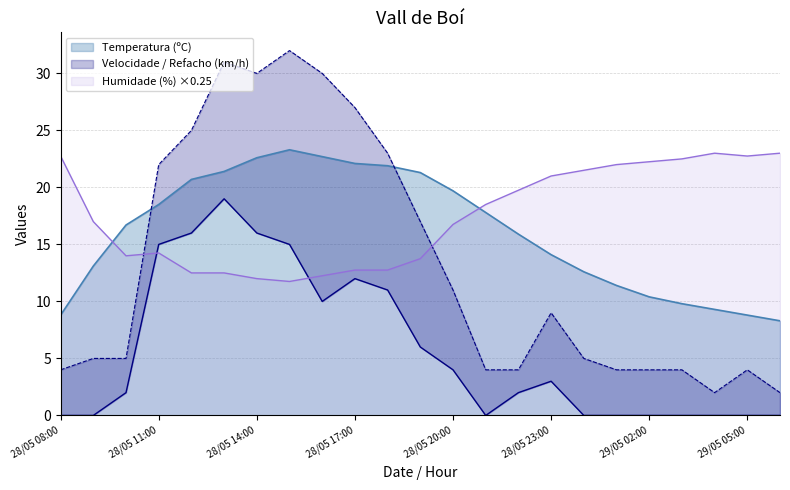

List the labels in order of Humidade (%) value, smallest first.

28/05 15:00, 28/05 14:00, 28/05 16:00, 28/05 12:00, 28/05 13:00, 28/05 17:00, 28/05 18:00, 28/05 19:00, 28/05 10:00, 28/05 11:00, 28/05 20:00, 28/05 09:00, 28/05 21:00, 28/05 22:00, 28/05 23:00, 29/05 00:00, 29/05 01:00, 29/05 02:00, 29/05 03:00, 28/05 08:00, 29/05 05:00, 29/05 04:00, 29/05 06:00